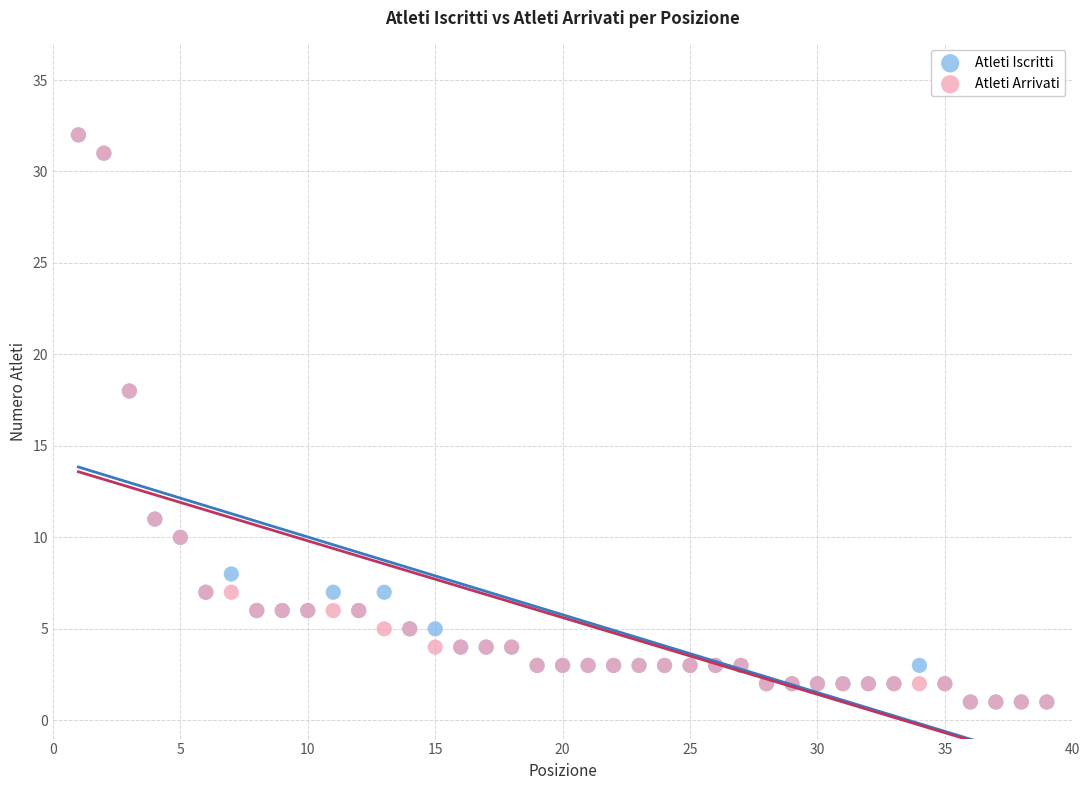

What are all the series names shown in the legend?

Atleti Iscritti, Atleti Arrivati